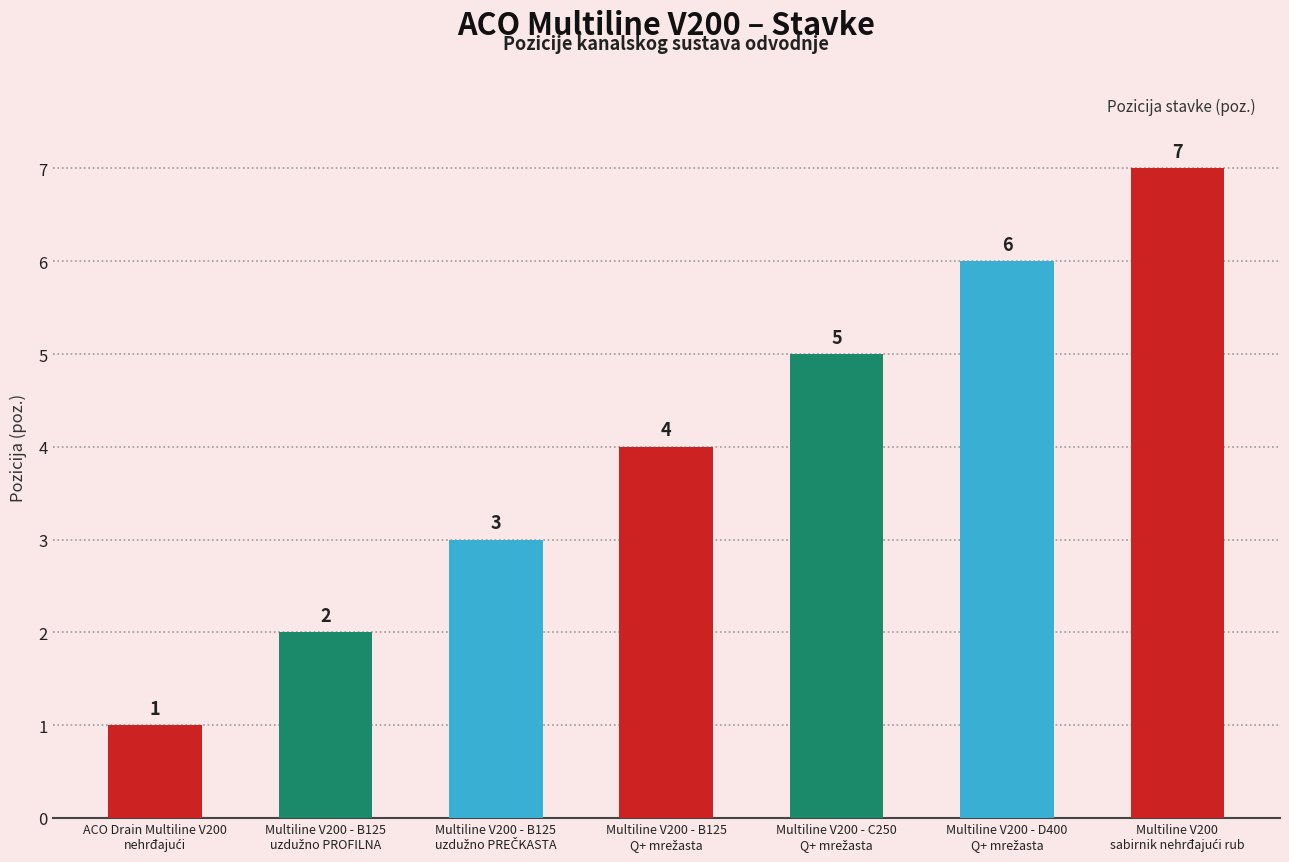

What is the difference between the second highest and minimum values?

5